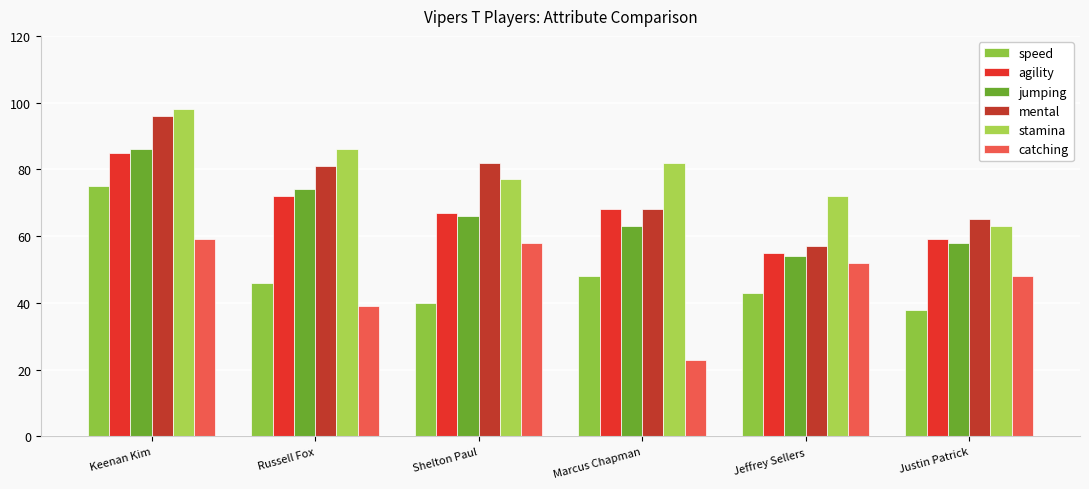

What is the difference between the second highest and second lowest values in the stamina series?

14